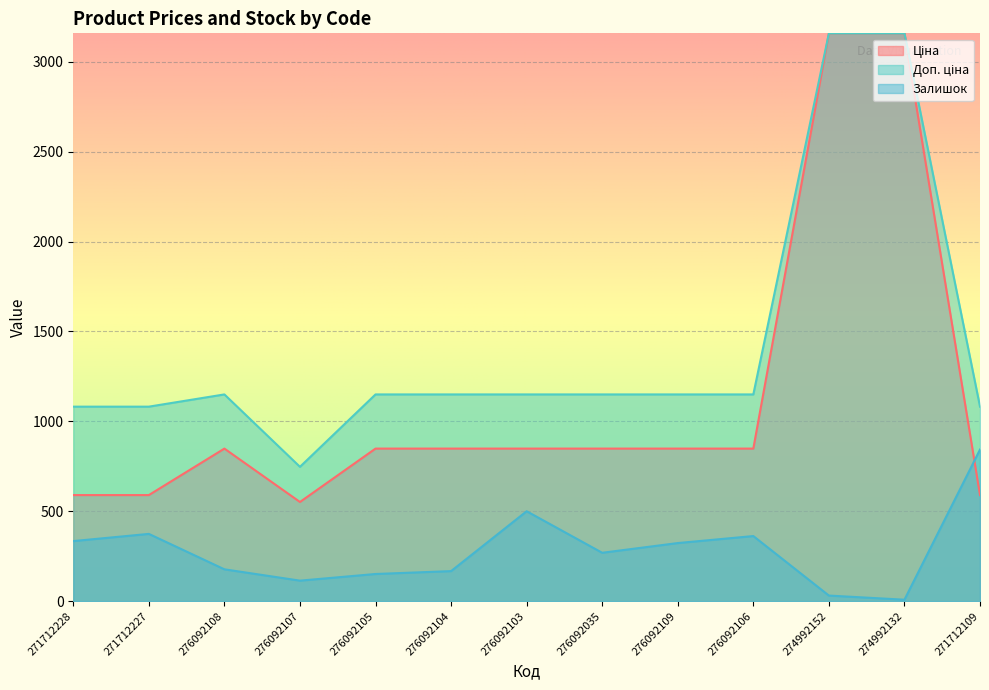

True or false: Доп. ціна has more than 0 interior local peaks.

True